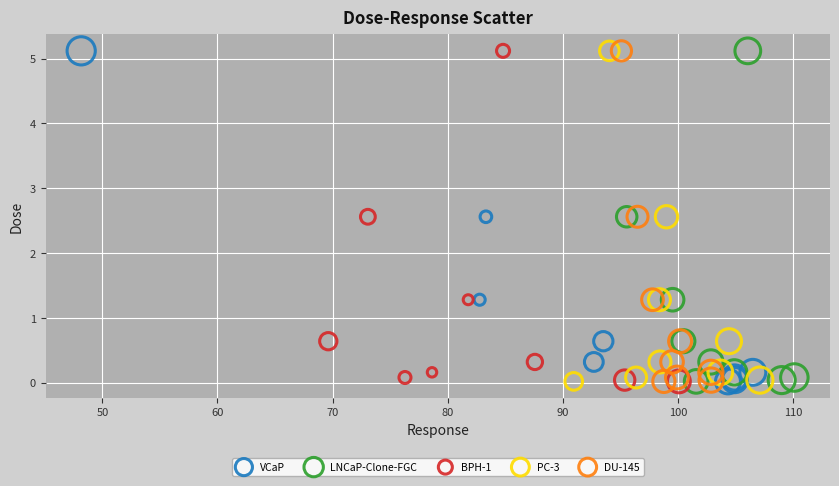

What are all the series names shown in the legend?

VCaP, LNCaP-Clone-FGC, BPH-1, PC-3, DU-145